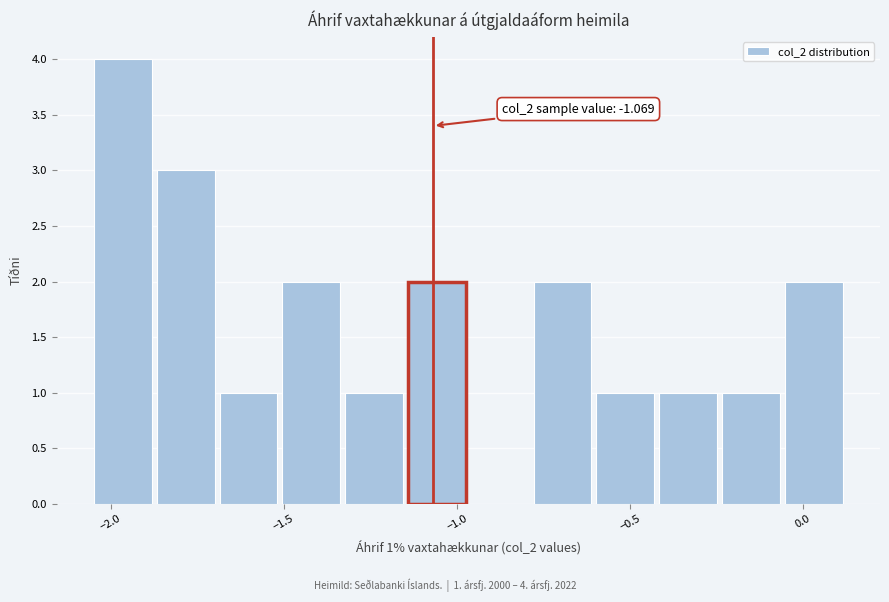

Read against the x-axis, roughly where is the centre of the tallest bar?

-1.95